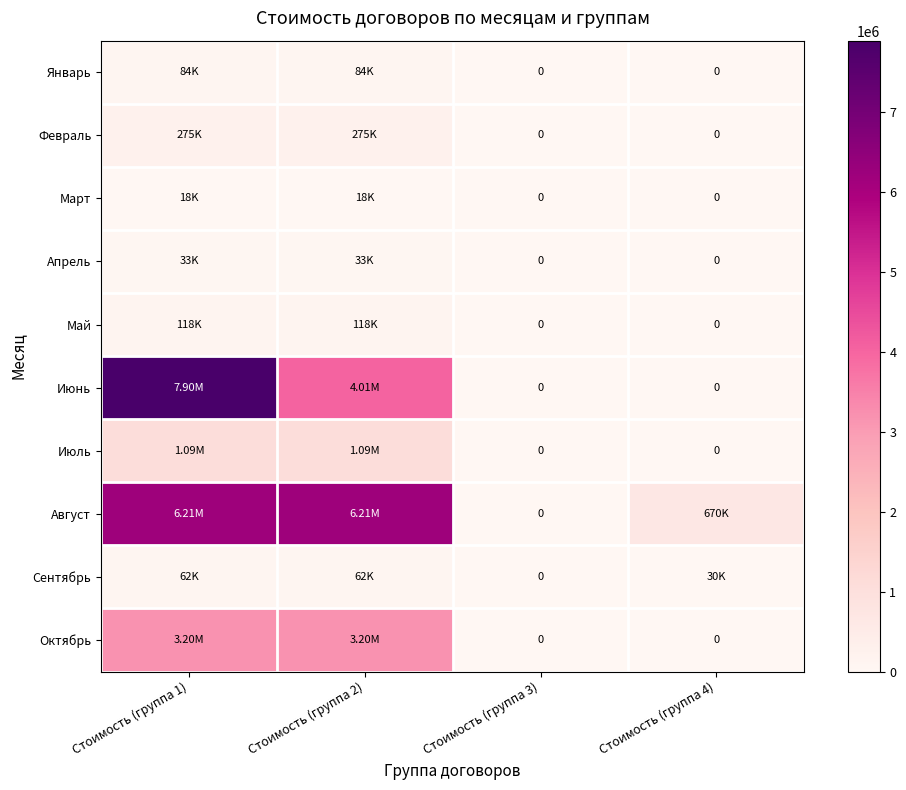

What is the difference between the second highest and second lowest values in the Август series?

5536000